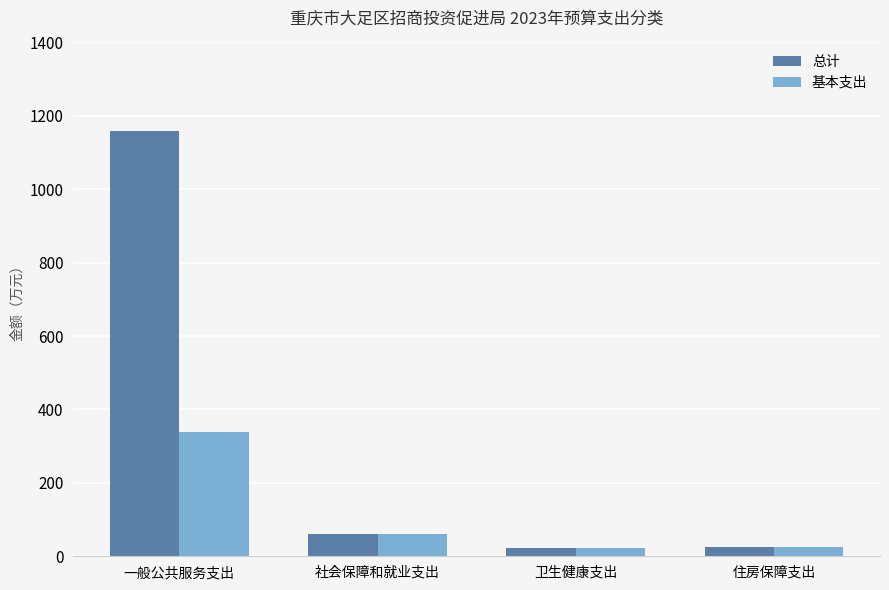

At which label does 基本支出 reach its peak?

一般公共服务支出